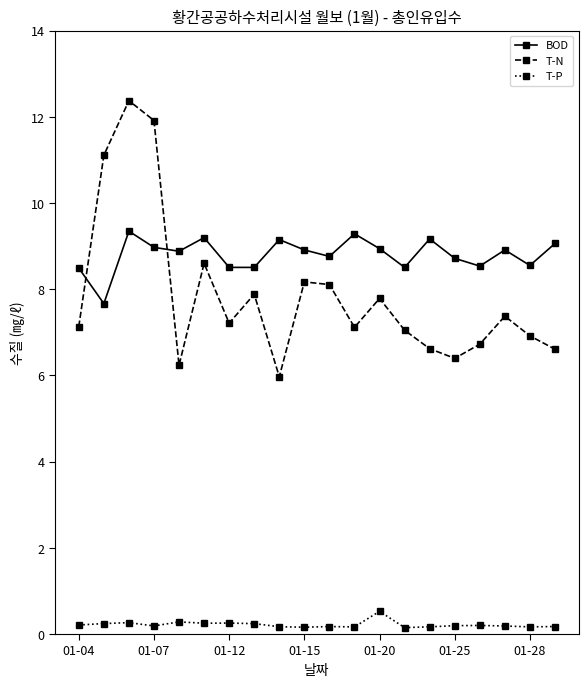

List the series in order of their peak value, lowest first.

T-P, BOD, T-N